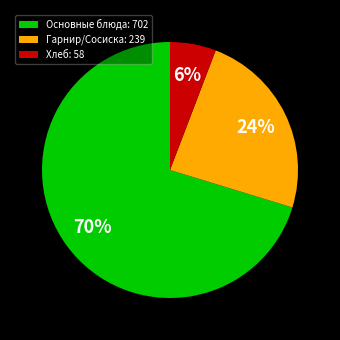

Count the number of slices in the pie.

3